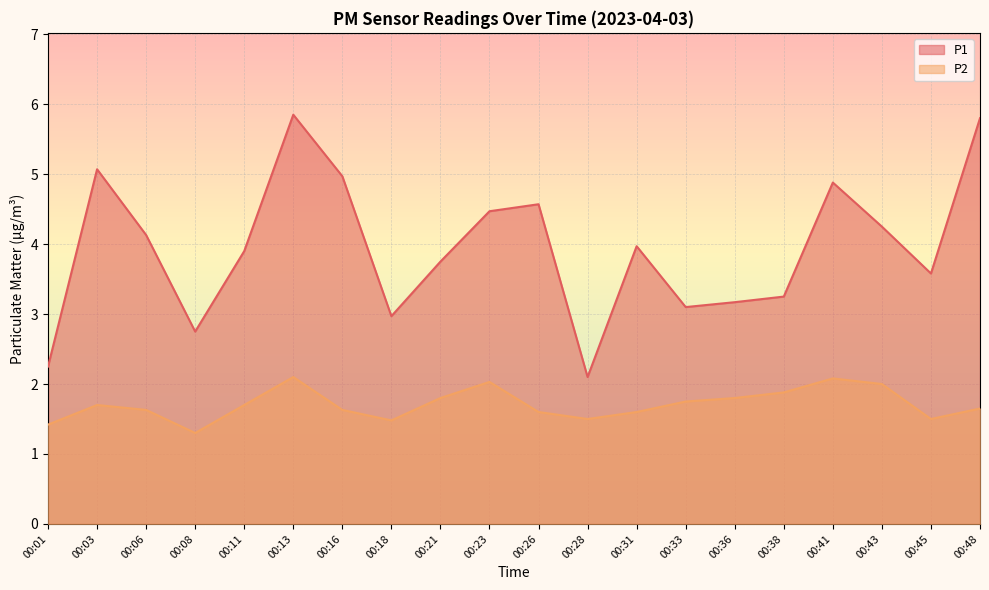

Which series has the largest range (max minus min)?

P1